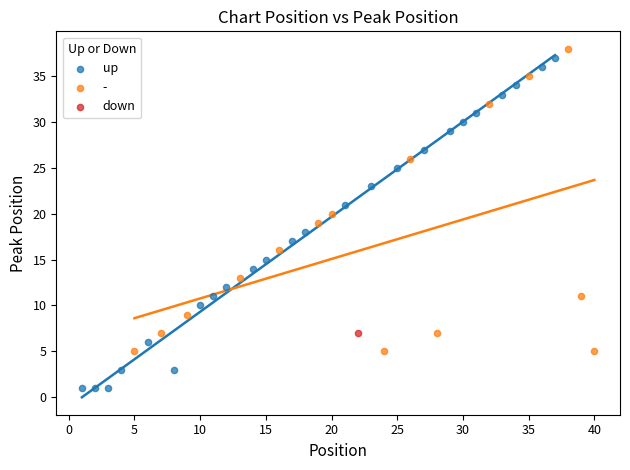

What are all the series names shown in the legend?

up, -, down